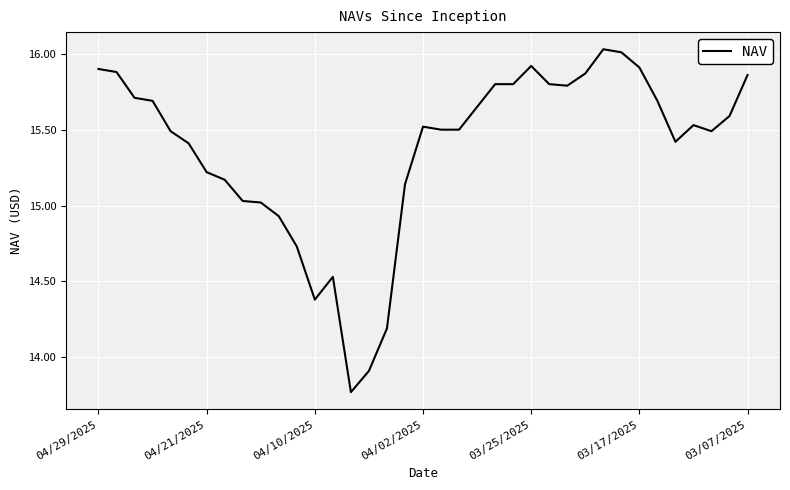

What is the difference between the maximum and minimum values?

2.3